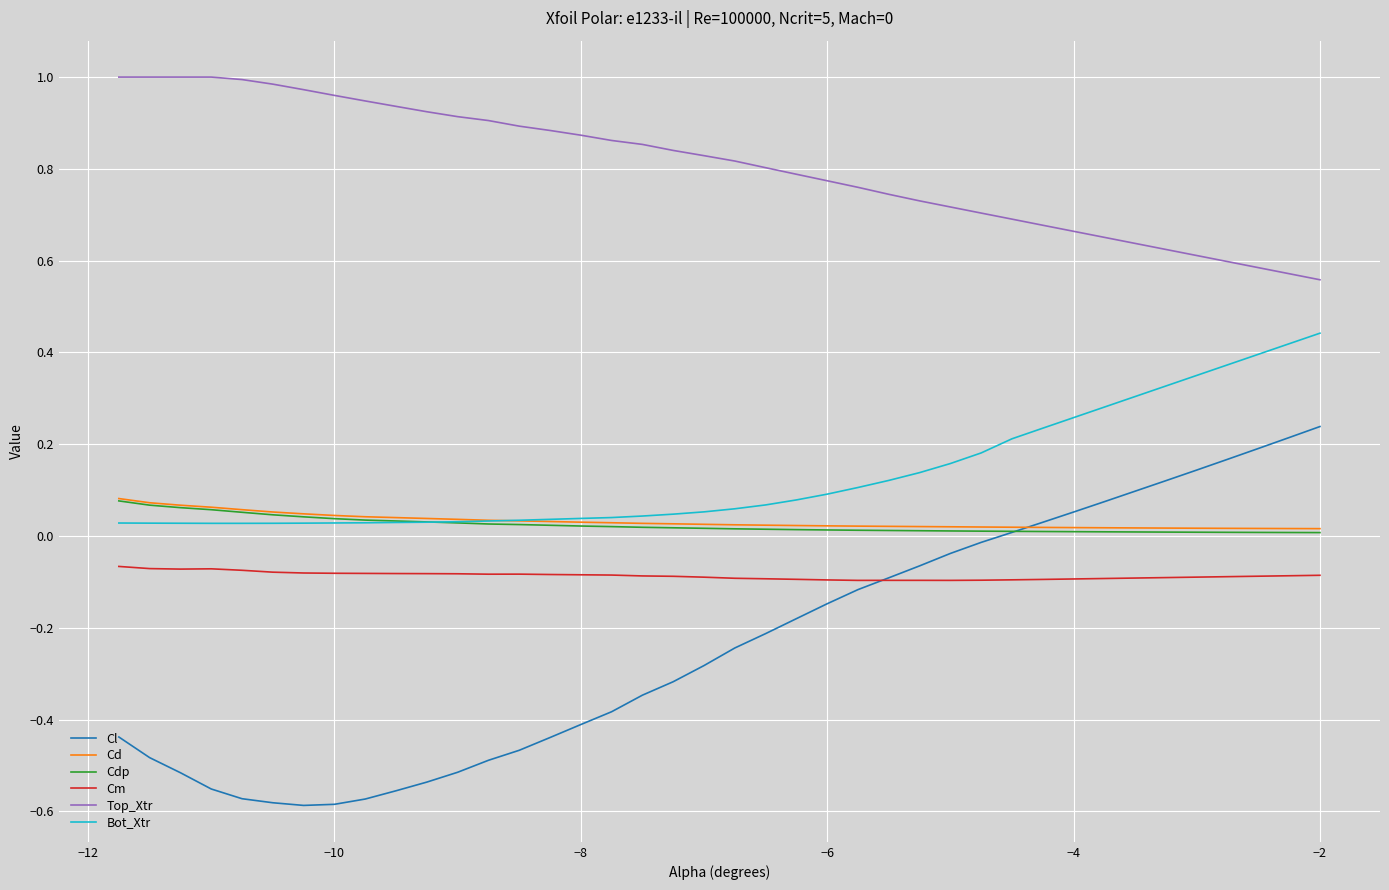

True or false: Cm and Top_Xtr intersect in this chart.

False